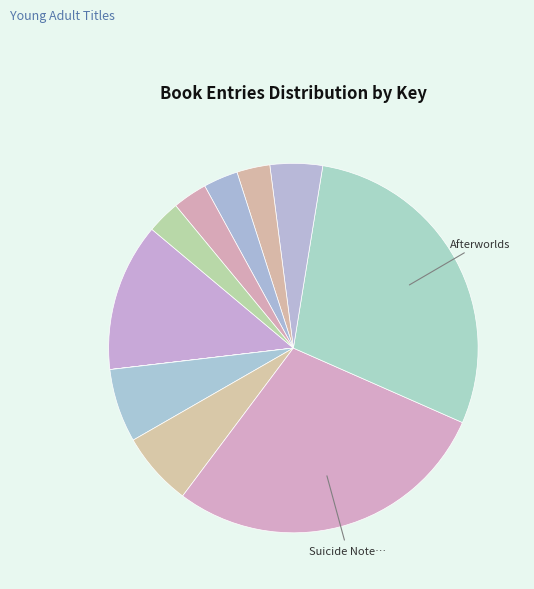

To the nearest percent, what is the average slice percentage?

9%